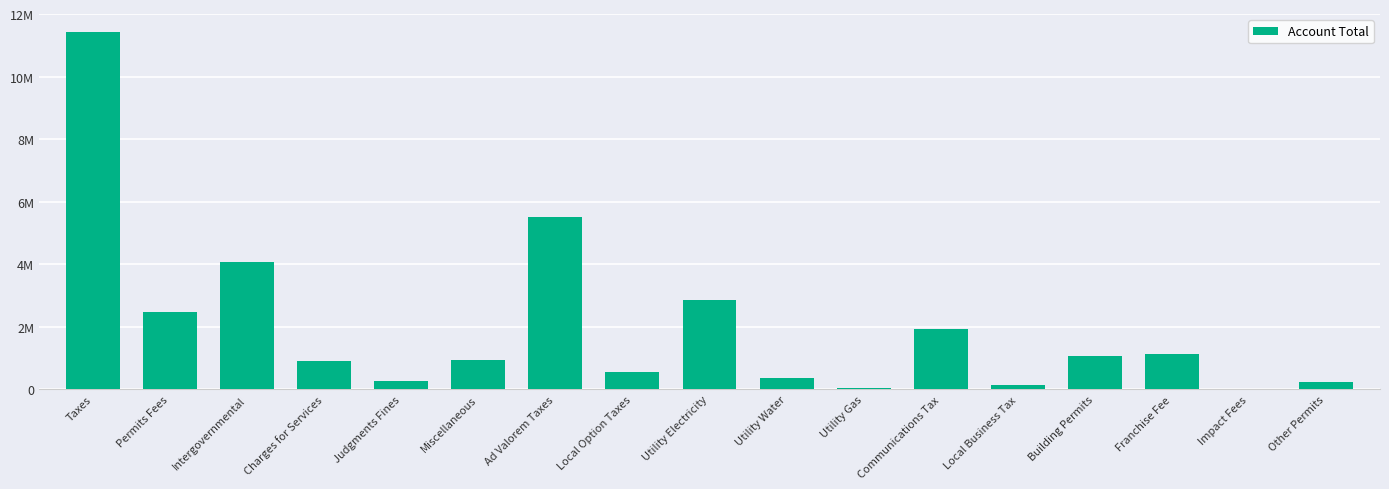

Reading right to left, list all the values displayed in this chart.

235606	30037	1147889	1075227	144899	1937765	50696	354667	2849187	546373	5525235	948111	260566	924738	4071818	2488759	11408822